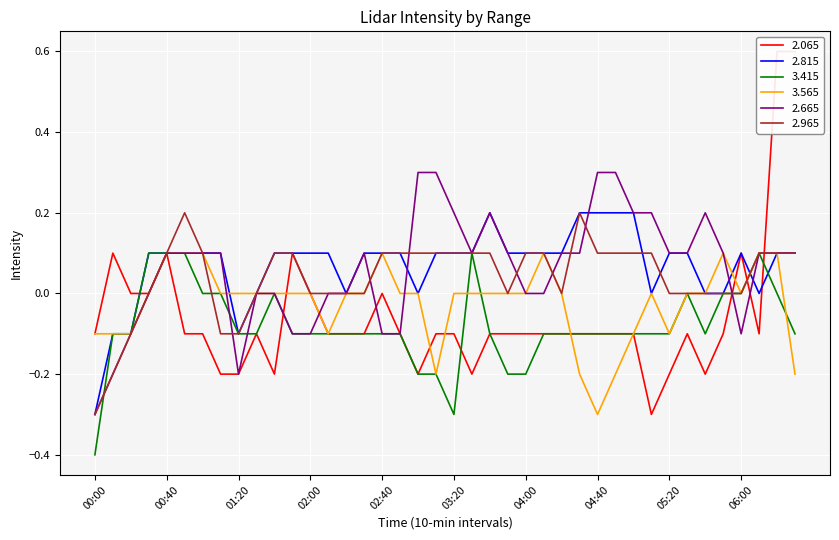

What is the sum of the 2.665 values at 05:30 and 03:50?

0.2